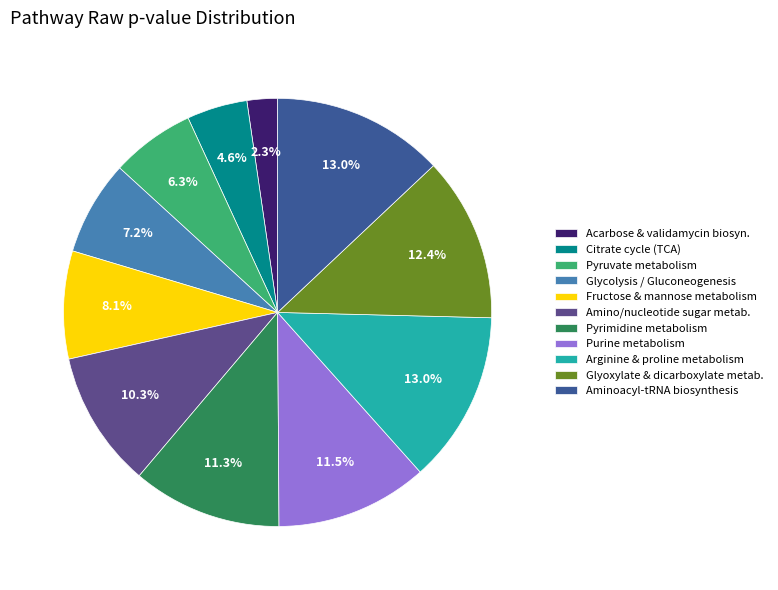

Is there a majority slice in this chart?

No